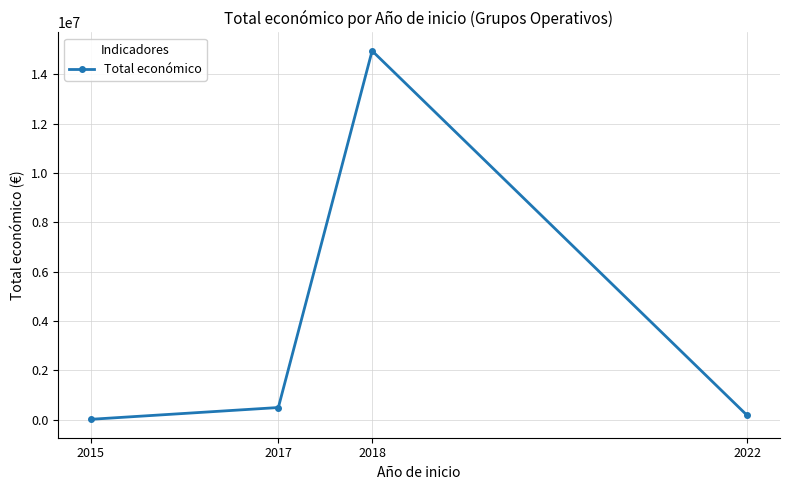

Does the chart display data point markers on the line(s)?

Yes